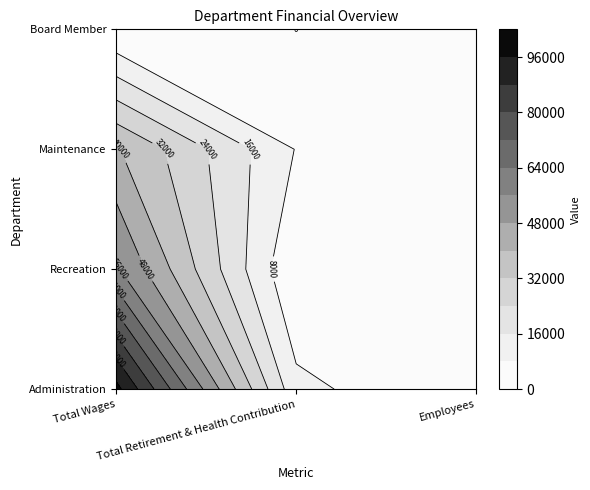

The Administration series shows 10135 at Total Retirement & Health Contribution. True or false?

True